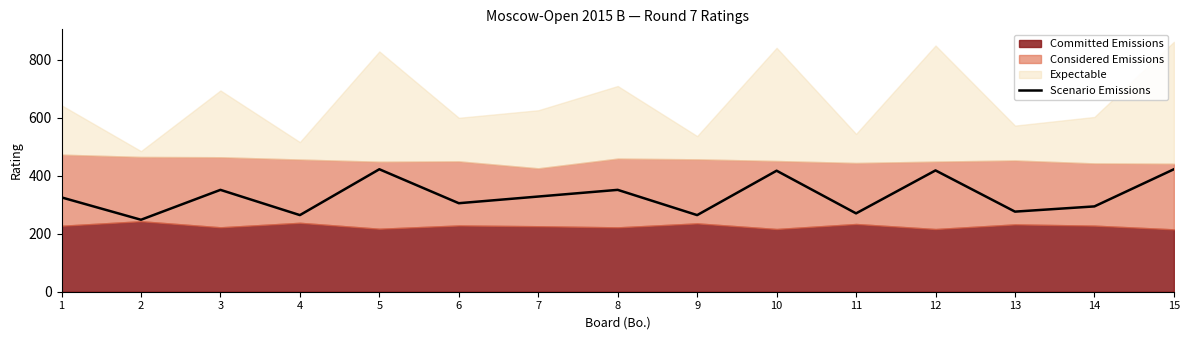

Is it true that the value at 1 is 325?

True